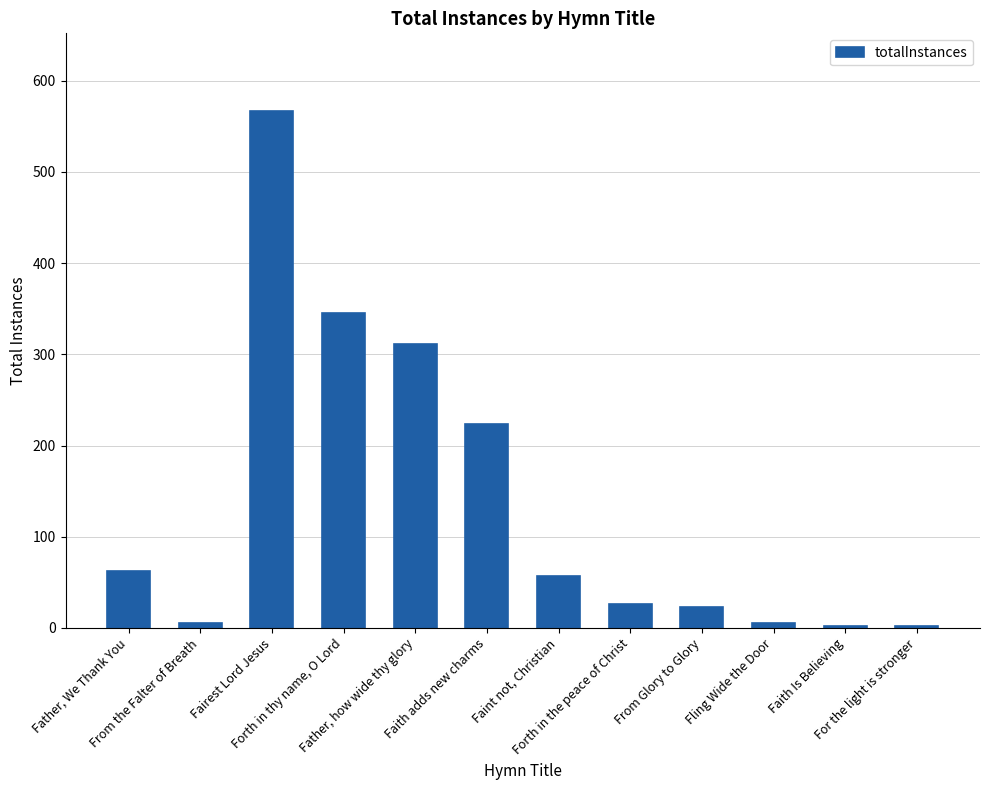

What is the average value?

136